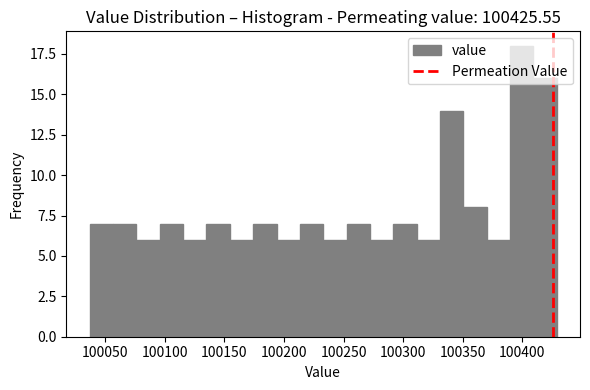

Read against the x-axis, roughly where is the centre of the tallest bar?

100400